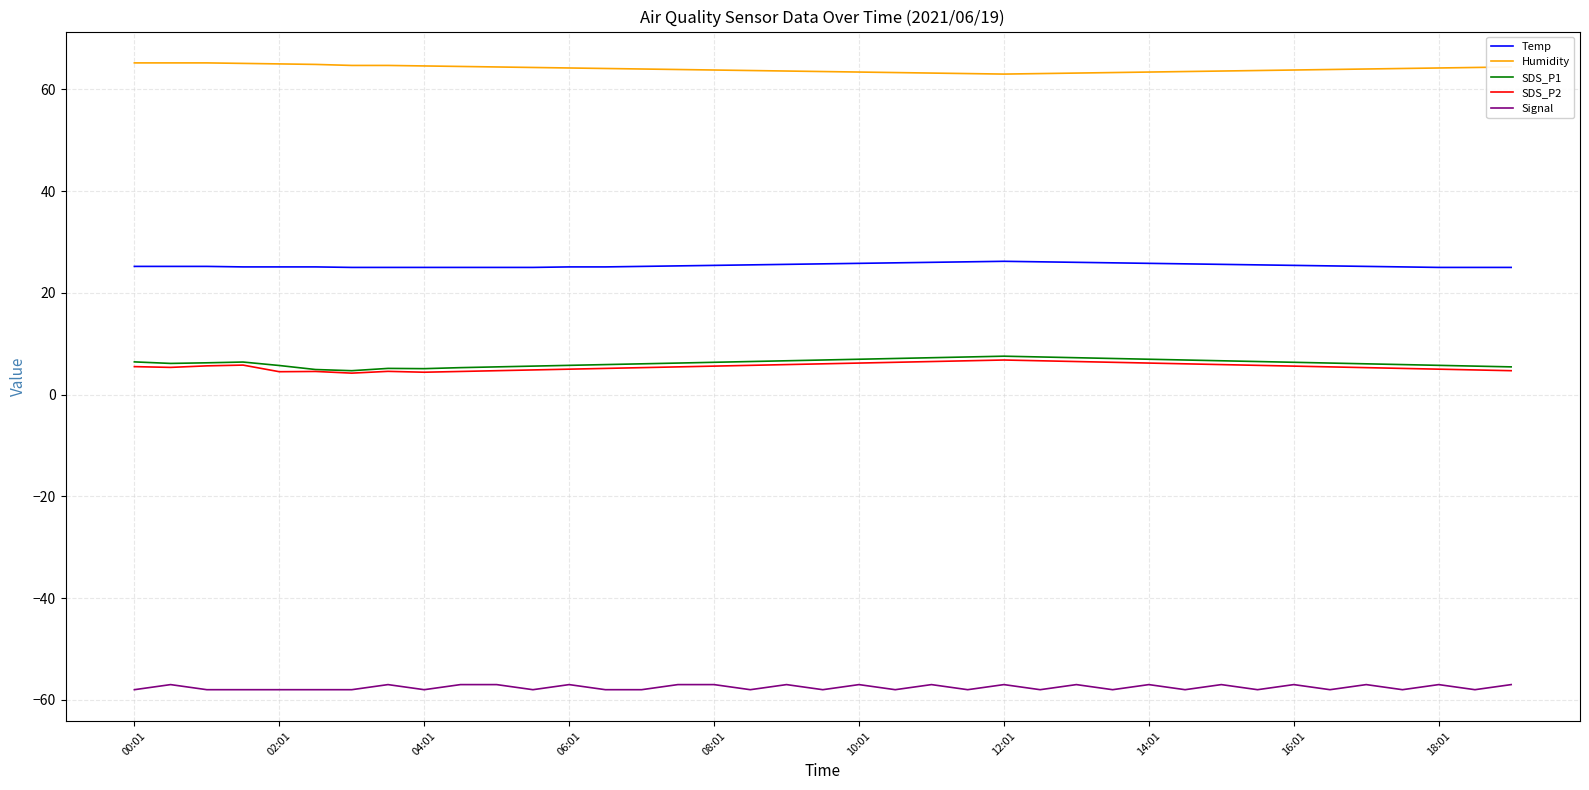

What is the lowest value of the SDS_P2 series?

4.2